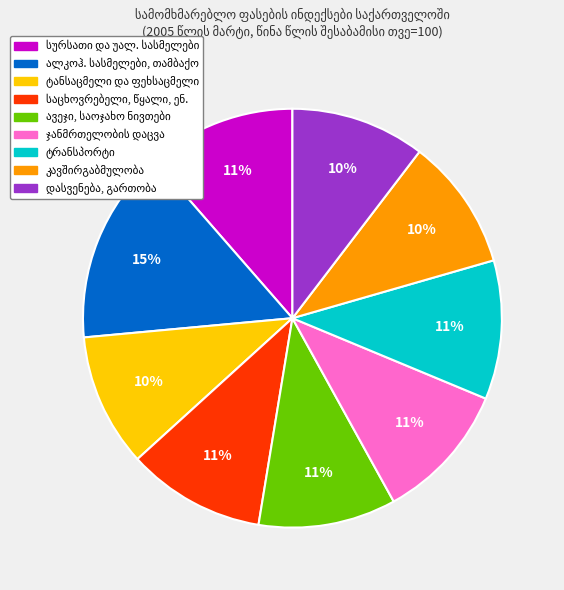

How many slices are in this pie chart?

9